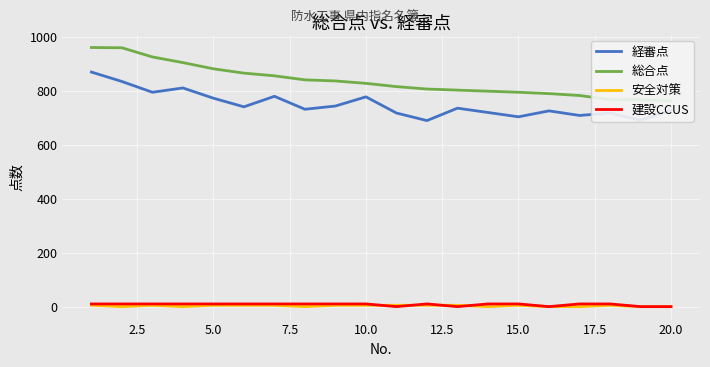

How many values in 建設CCUS are above zero?

15